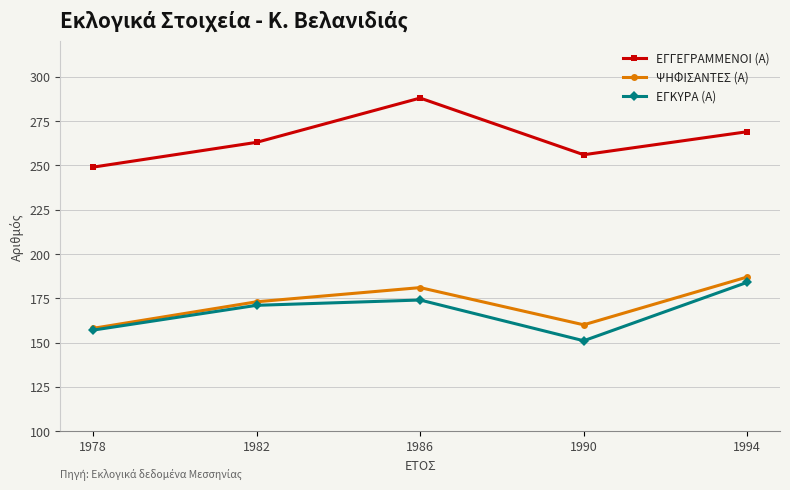

In ΕΓΚΥΡΑ (Α), how many points are lower than both neighbors (excluding endpoints)?

1